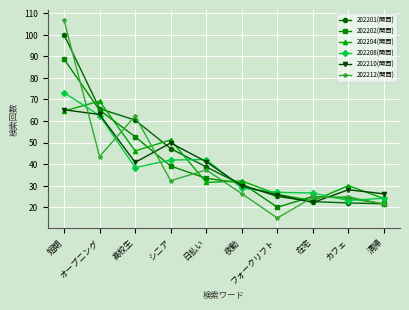

True or false: 202208(関西) has a value of 42.1 at 日払い.

True